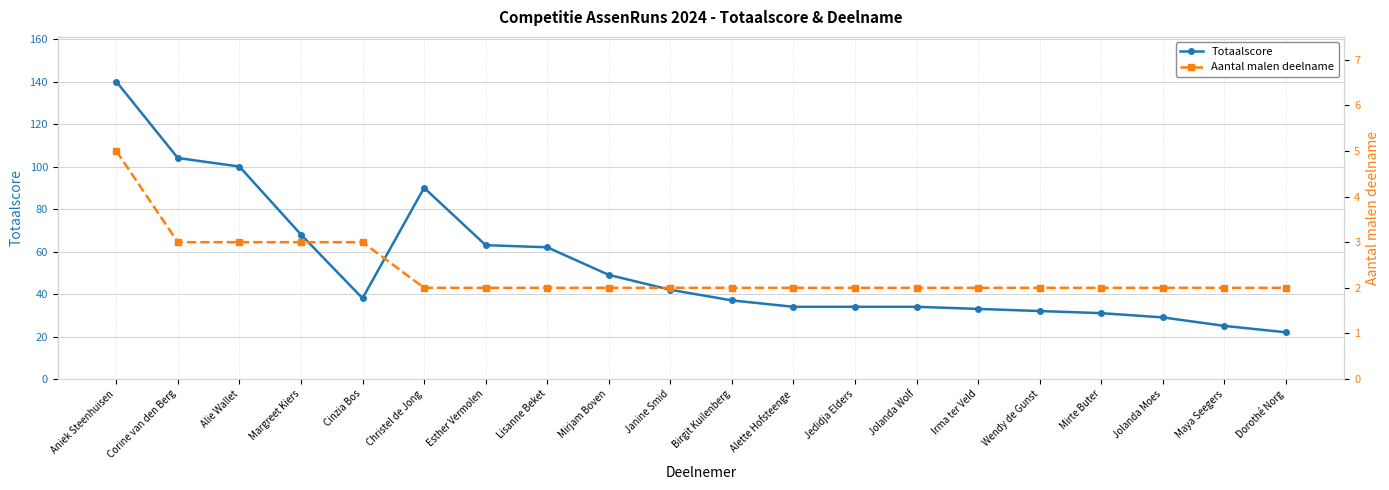

What are all the series names shown in the legend?

Totaalscore, Aantal malen deelname